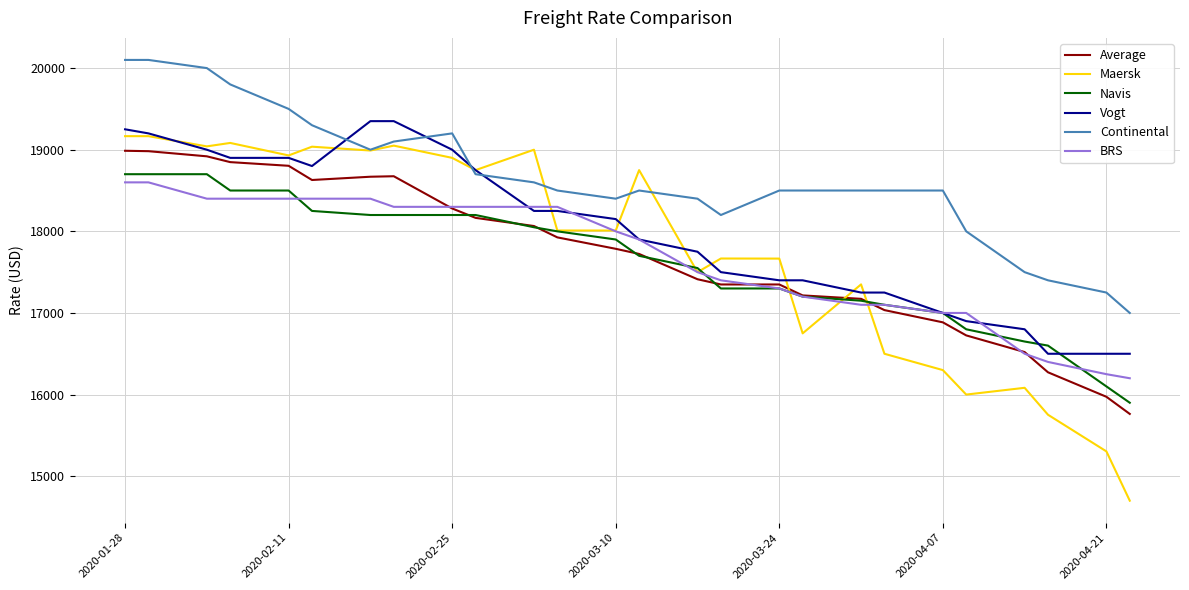

What is the maximum value shown in the chart?

20100